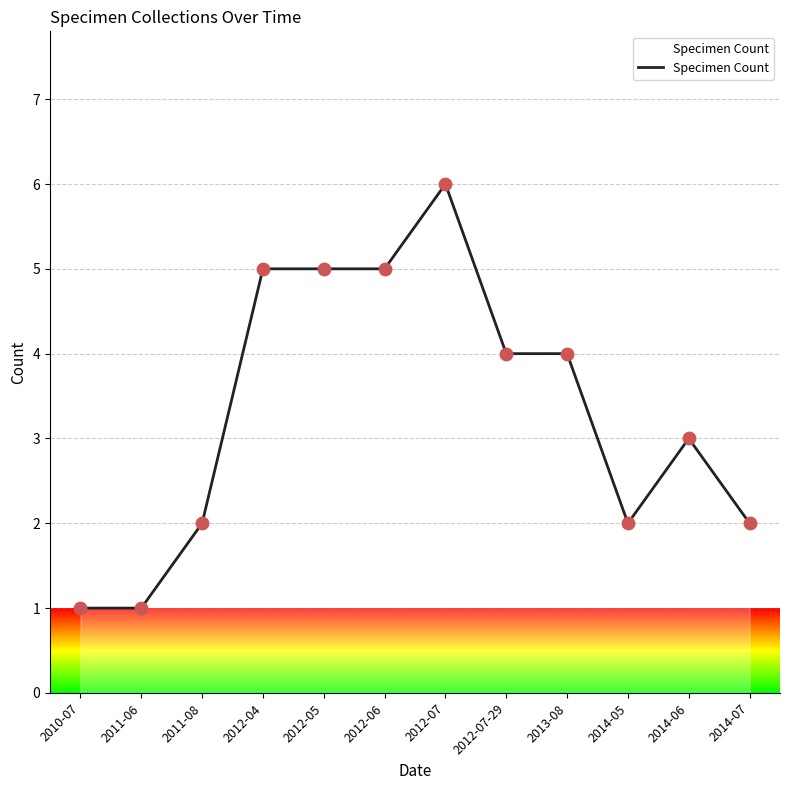

What is the ratio of the value at 2014-07 to the value at 2011-08?

1.0